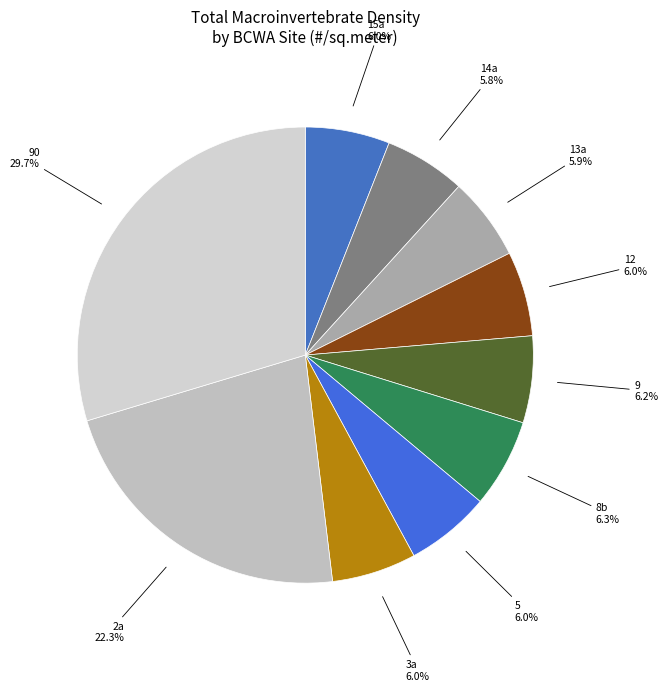

What percentage is NOT represented by 2a 22.3%?

77.7%